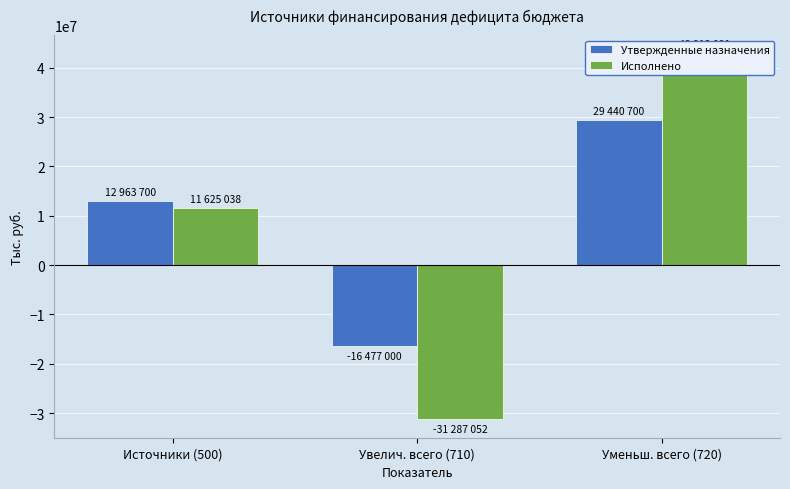

What is the highest value of the Утвержденные назначения series?

29440700.0